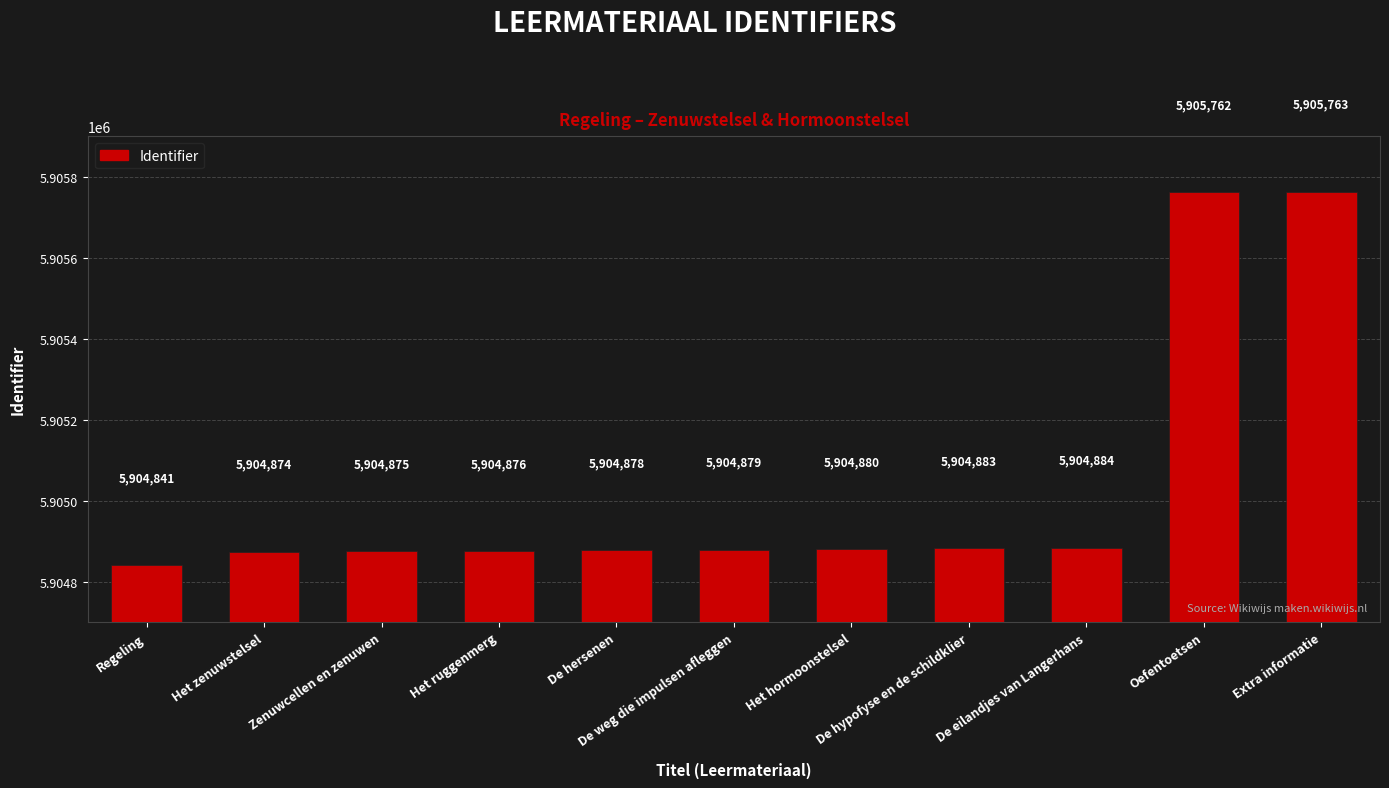

What is the difference between the second highest and minimum values?

921